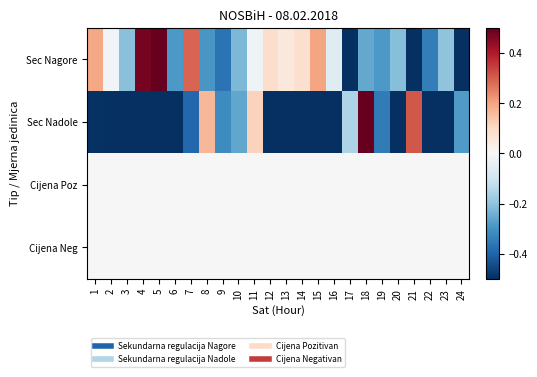

At how many categories does at least one series exceed 0?

12